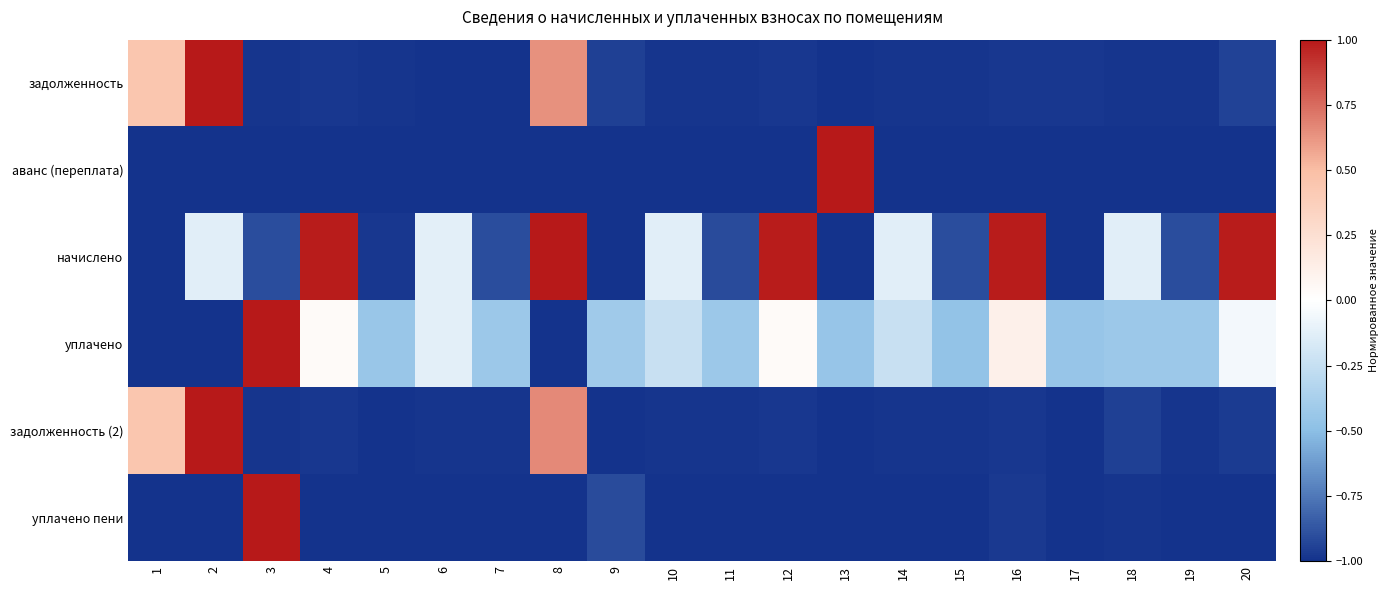

At which category does the chart reach its peak across all series?

2